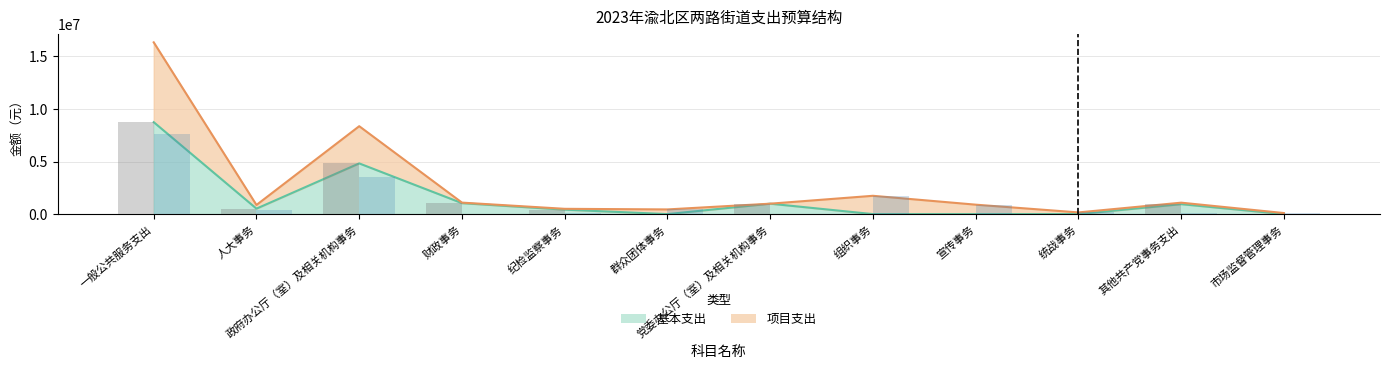

Are the bars grouped side by side (vs. stacked)?

Yes